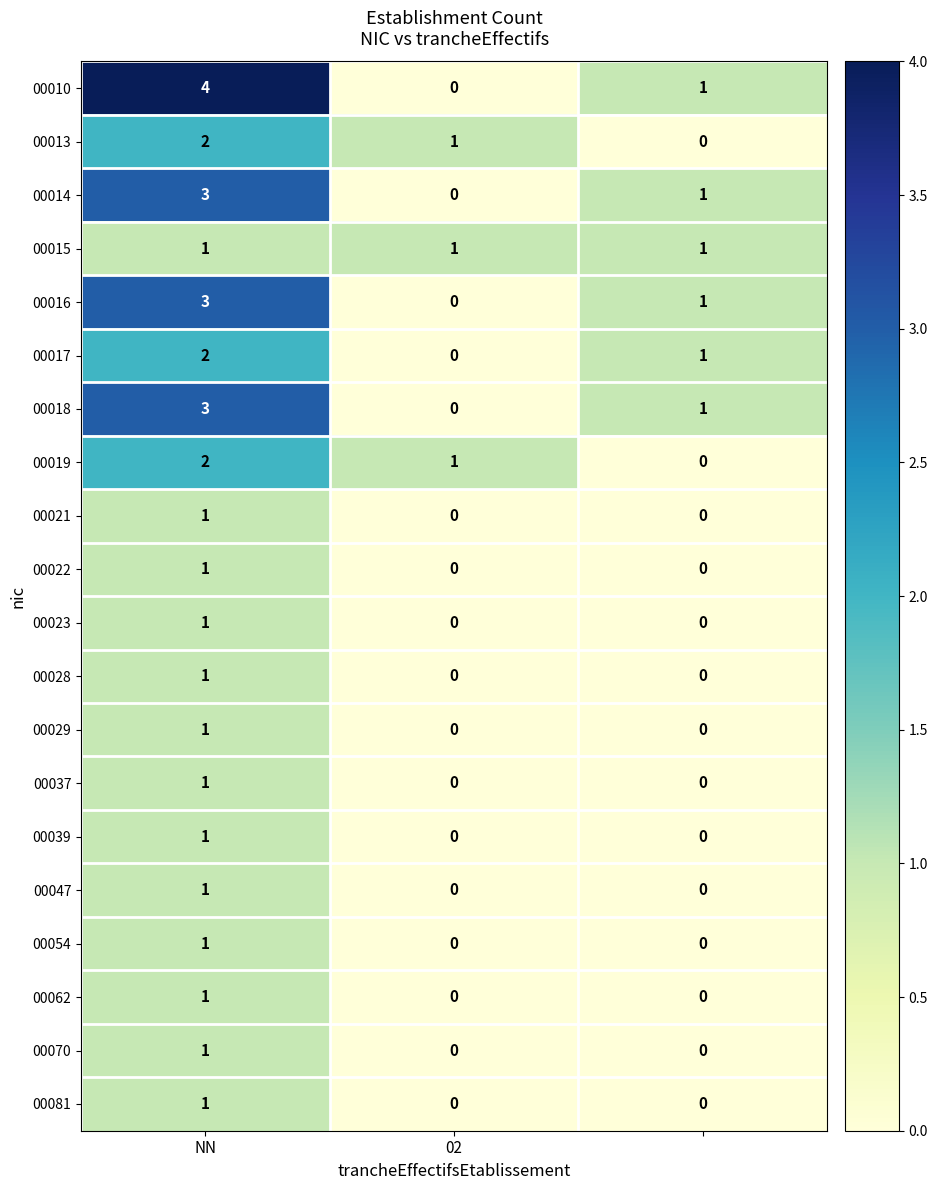

Which series has the widest spread of values?

00010